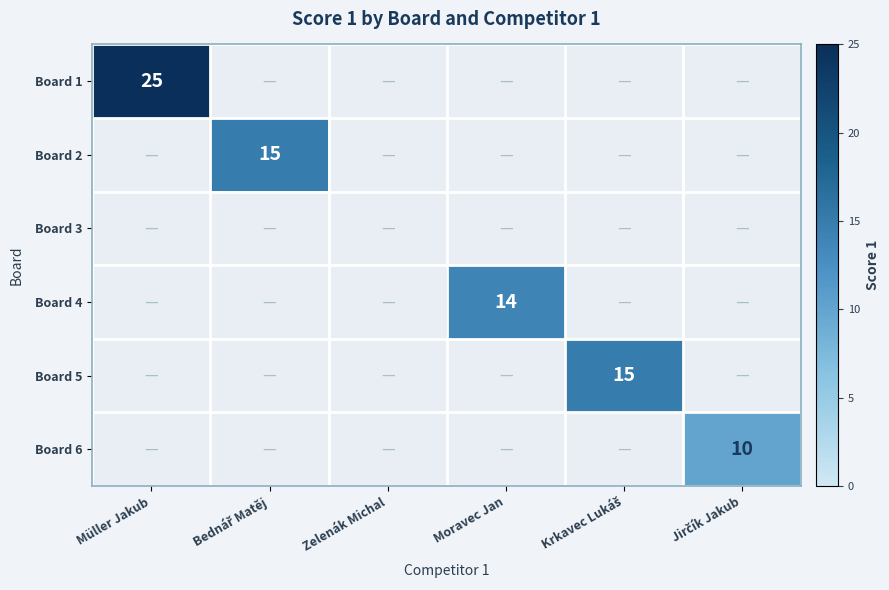

True or false: Board 1 has a value of 25 at Müller Jakub.

True